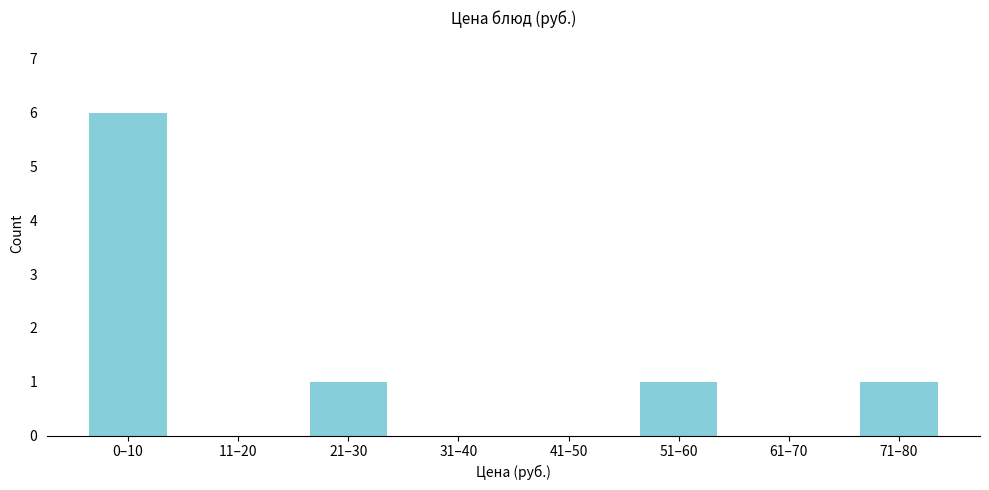

Reading left to right, list all the values displayed in this chart.

0–10=6	11–20=0	21–30=1	31–40=0	41–50=0	51–60=1	61–70=0	71–80=1